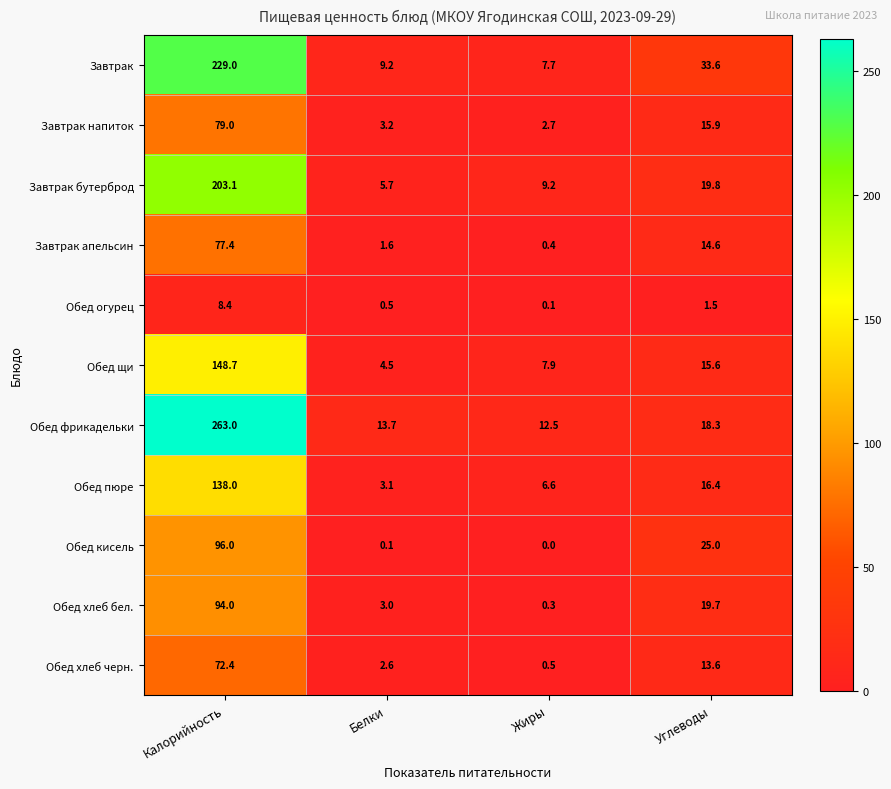

True or false: Обед кисель has a value of 25.0 at Углеводы.

True